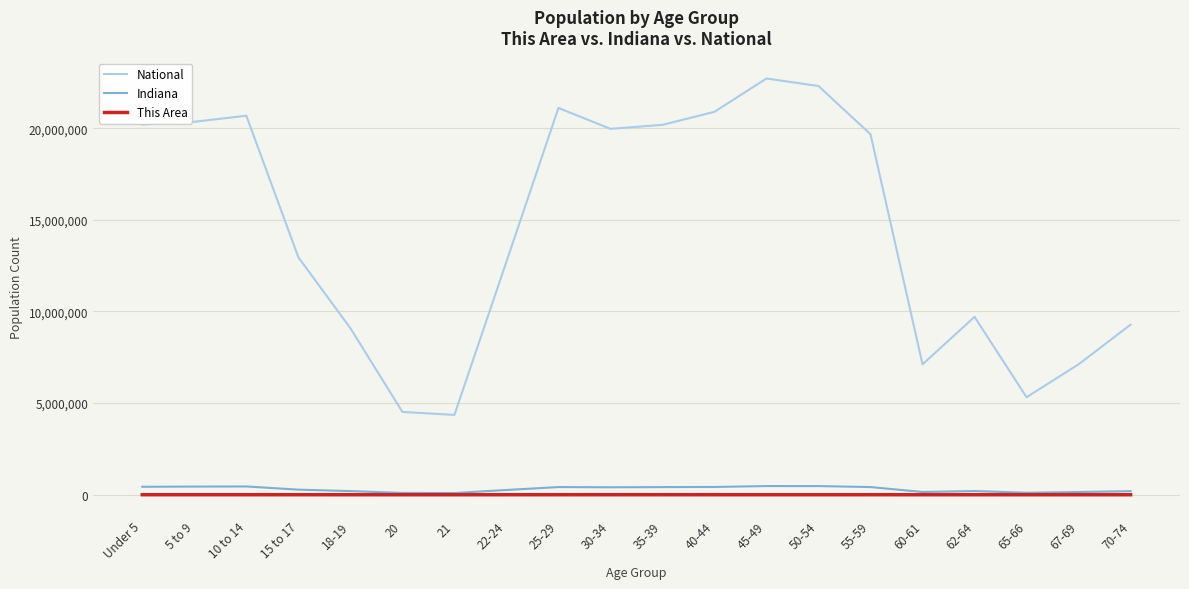

Rank the series by their maximum value, from lowest to highest.

This Area, Indiana, National